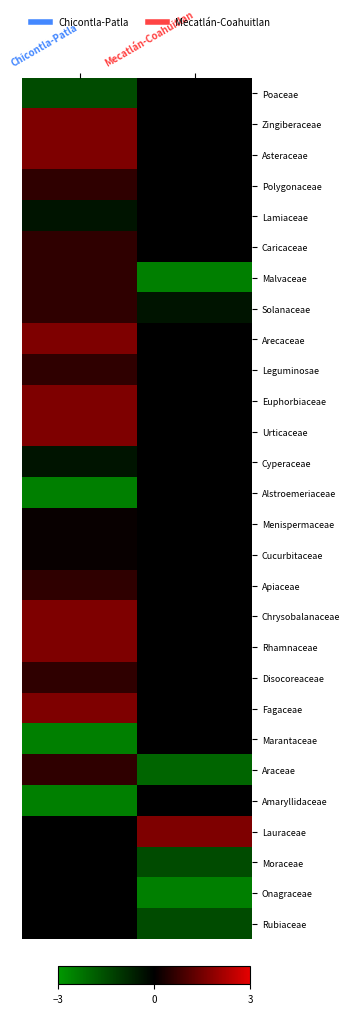

Which label corresponds to the largest value in the chart?

Chicontla-Patla